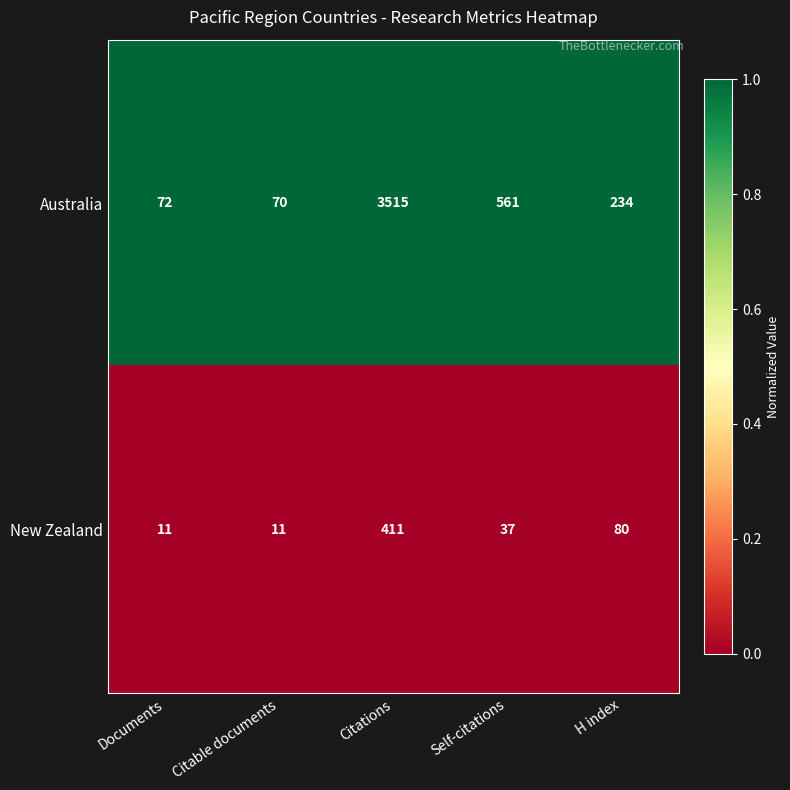

List the series in order of their overall mean, lowest first.

New Zealand, Australia